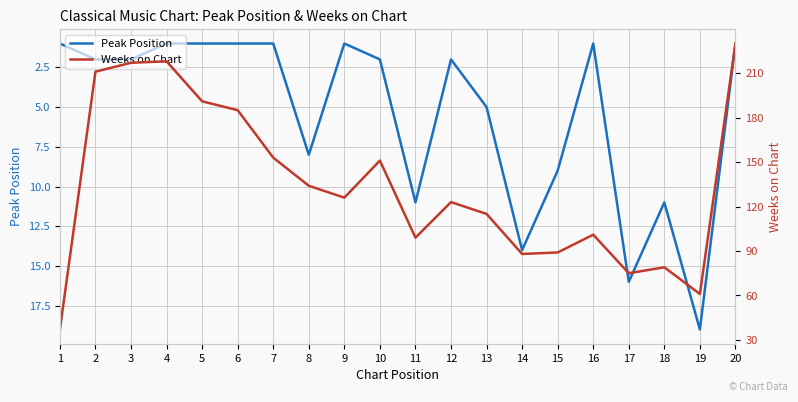

True or false: Weeks on Chart and Peak Position intersect in this chart.

False